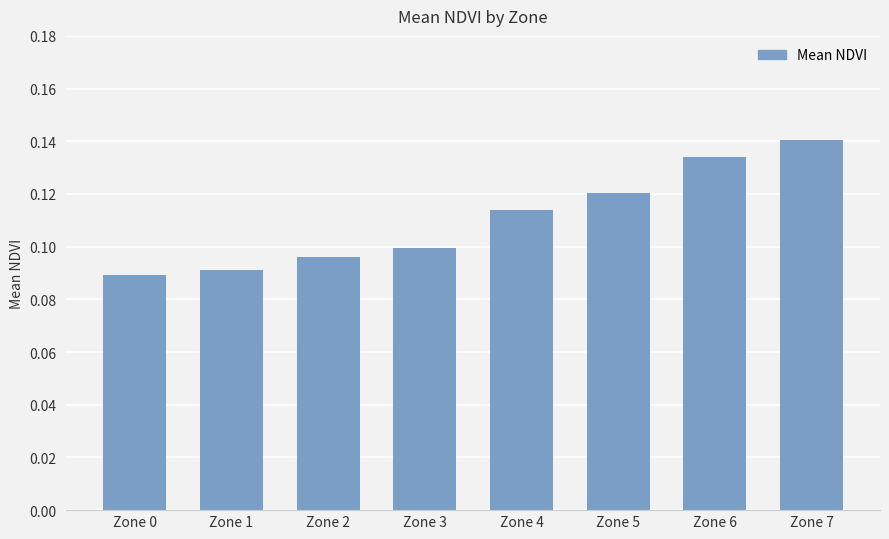

Which label corresponds to the largest value in the chart?

Zone 7